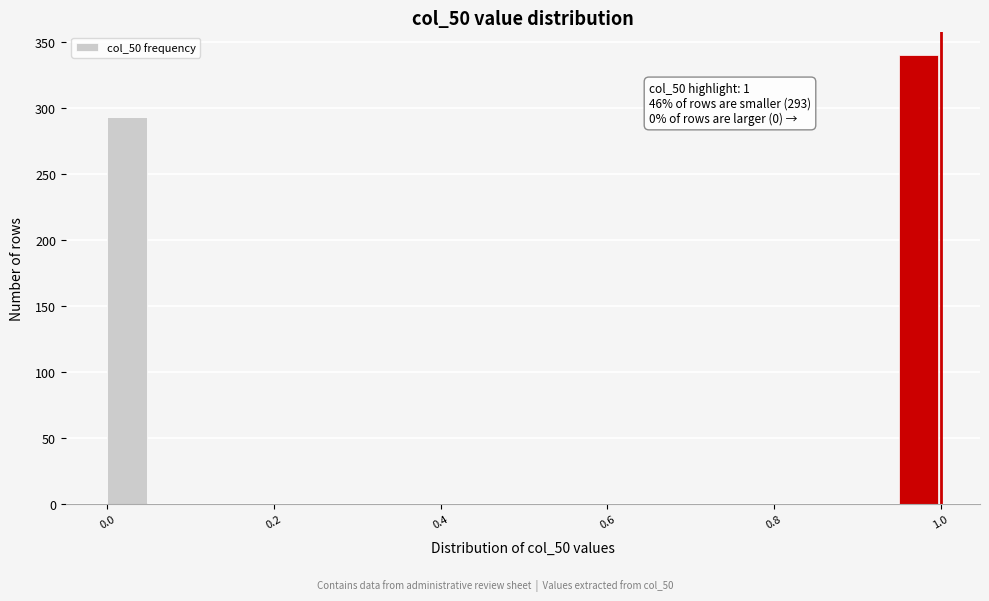

Around what value on the x-axis is the tallest bar? Give the approximate position of its centre, as read against the axis.

0.98